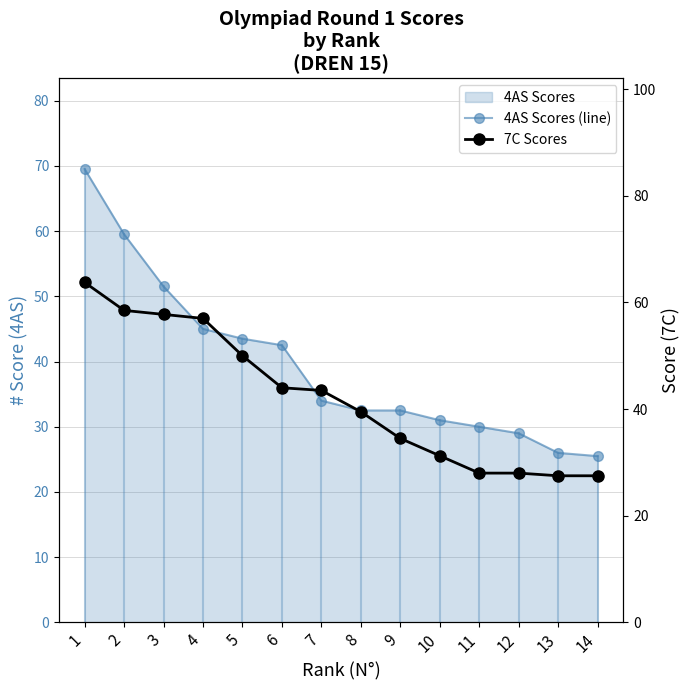

At 5, list the series in order from largest to smallest.

7C Scores, 4AS Scores (line)